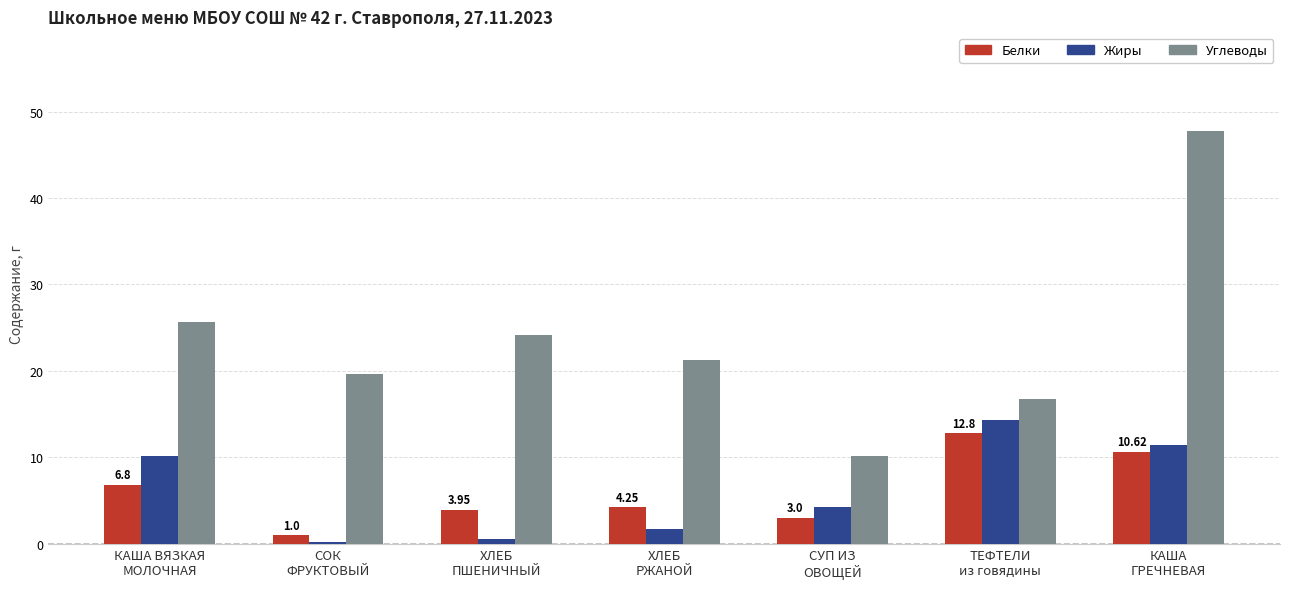

Which series has the widest spread of values?

Углеводы